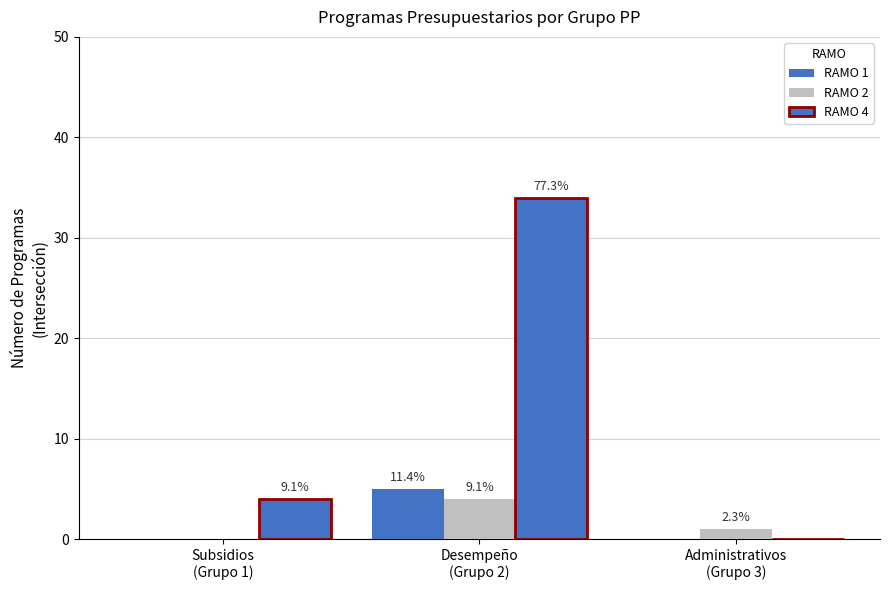

Is it true that RAMO 1 equals 0 at Subsidios
(Grupo 1)?

True